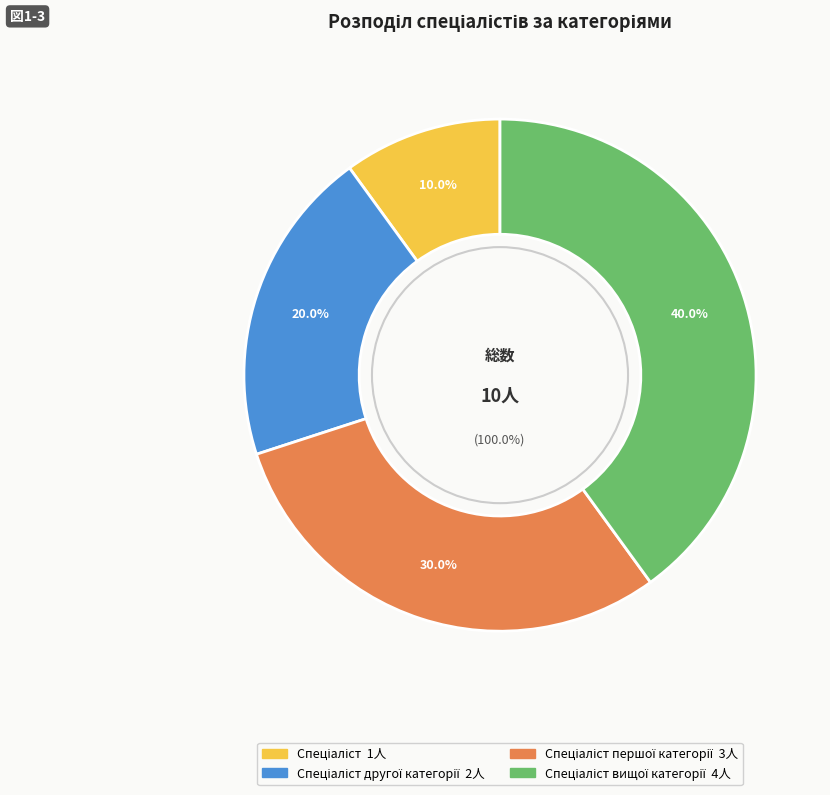

True or false: Спеціаліст другої категорії accounts for 32% of the total.

False